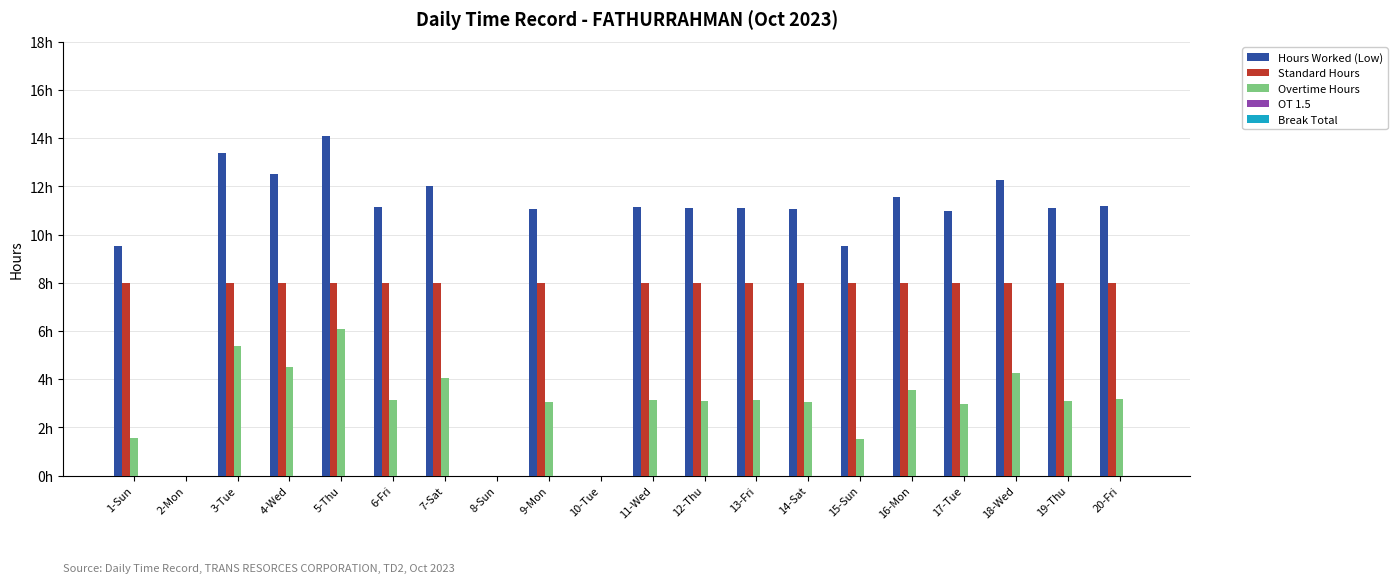

What is the label of the 17th bar from the left?

17-Tue